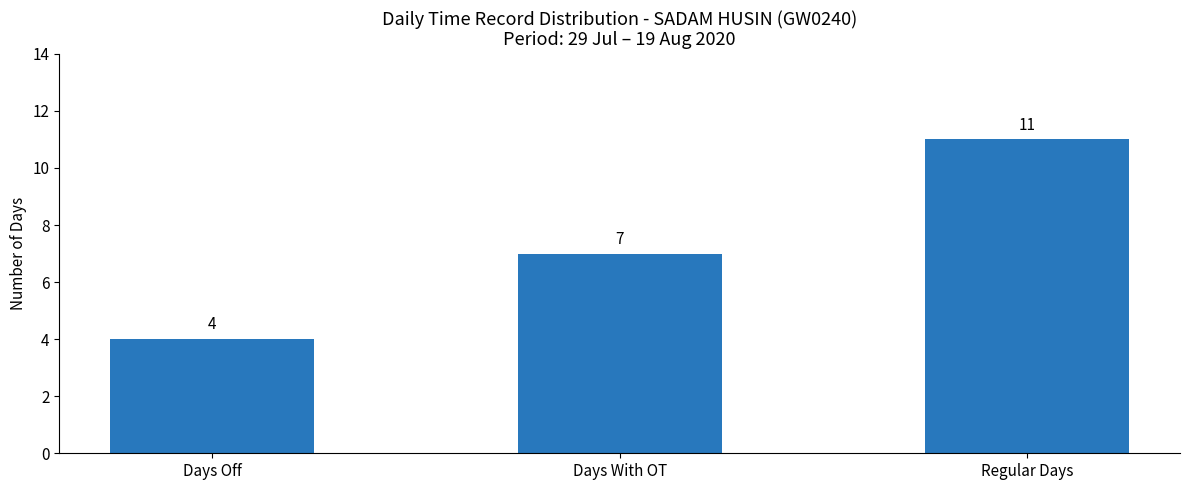

What is the approximate value at Regular Days?

11